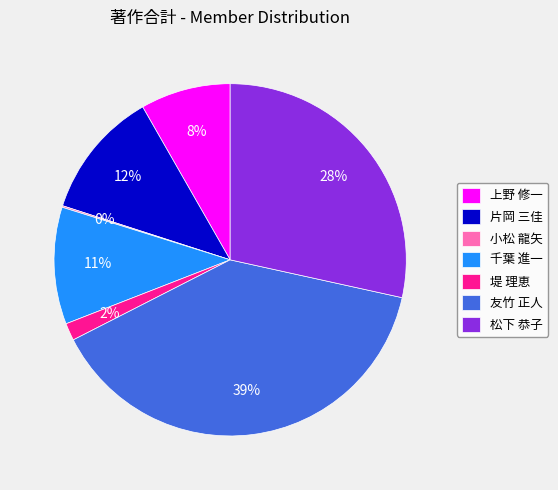

To the nearest percent, what portion does 堤 理恵 represent?

2%